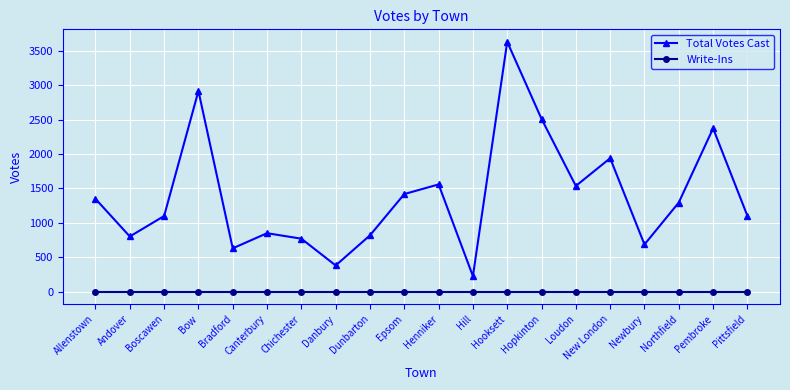

Does the chart display data point markers on the line(s)?

Yes